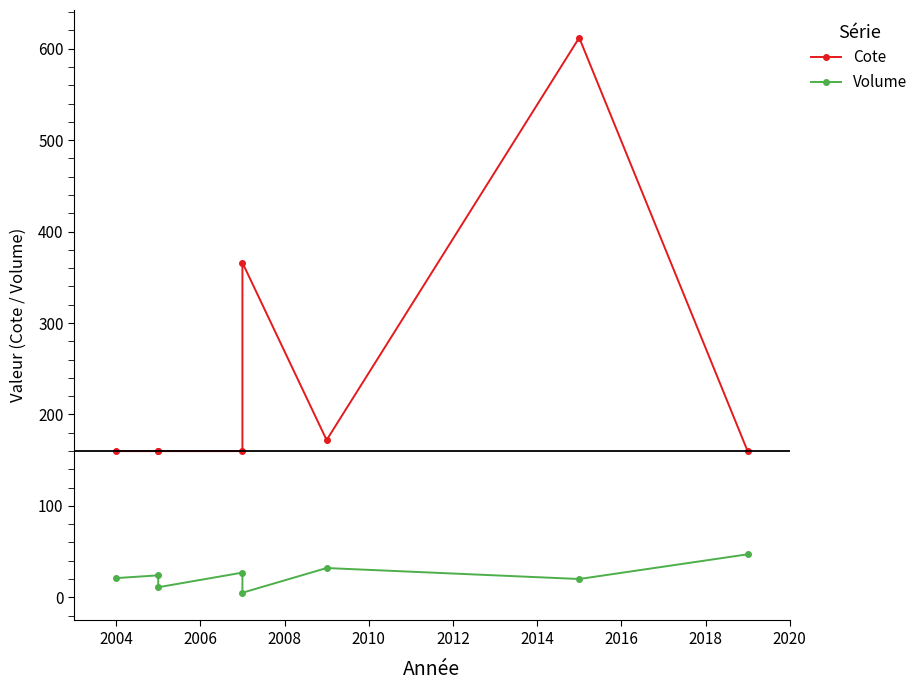

Where does the Volume series first go above 24?

2008